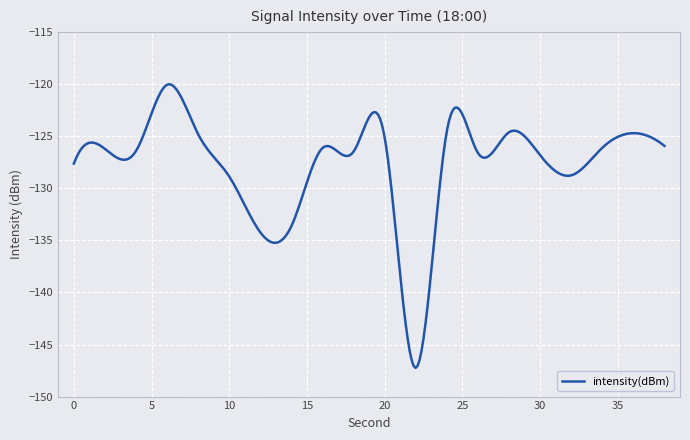

What is the difference between the maximum and minimum values?

27.2